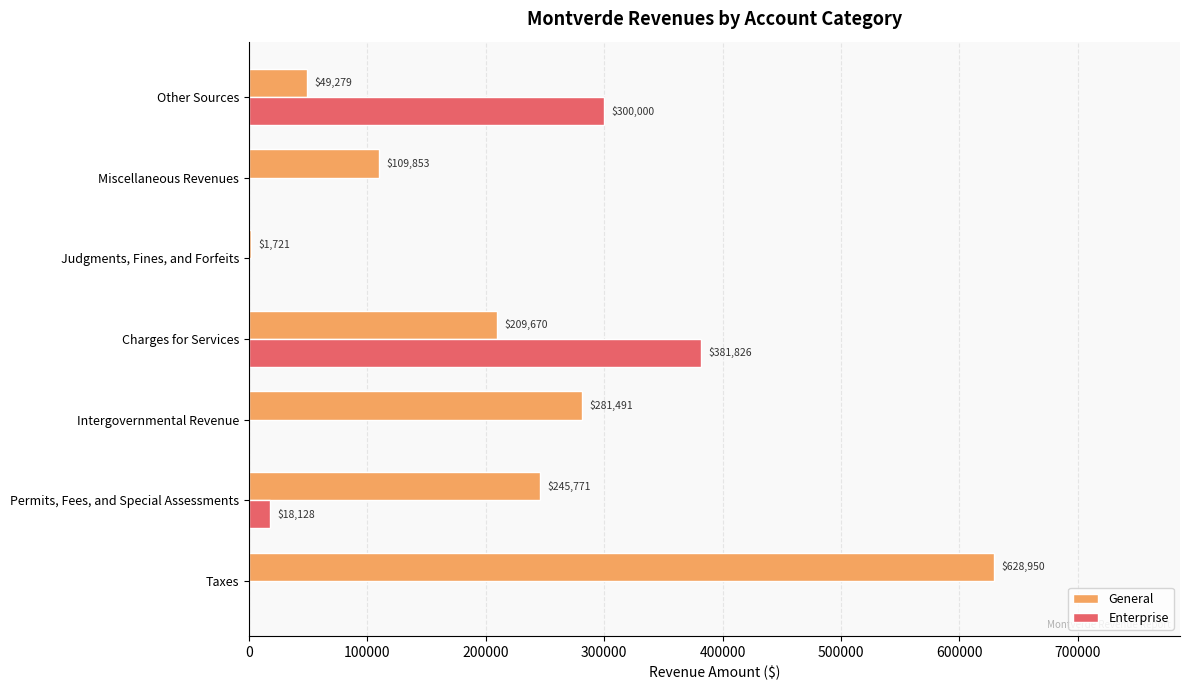

Which series changed the most between Permits, Fees, and Special Assessments and Judgments, Fines, and Forfeits?

General